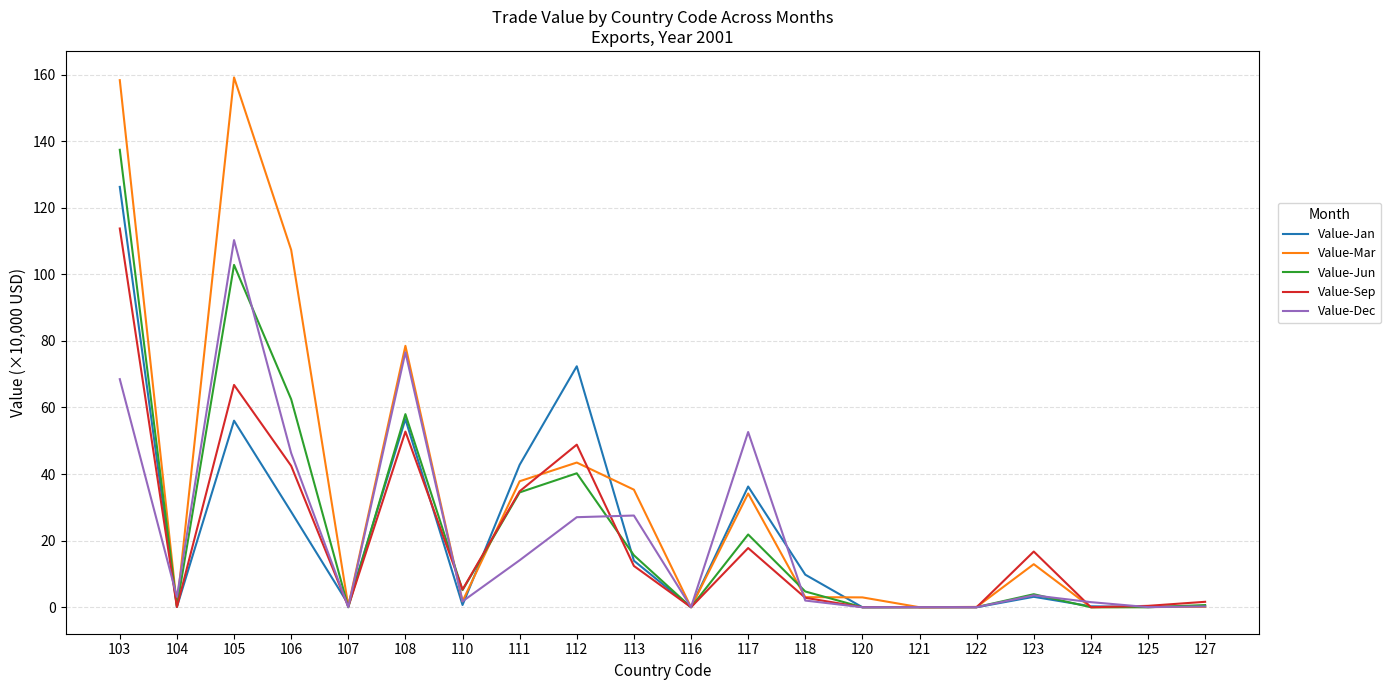

Which series has the largest range (max minus min)?

Value-Mar